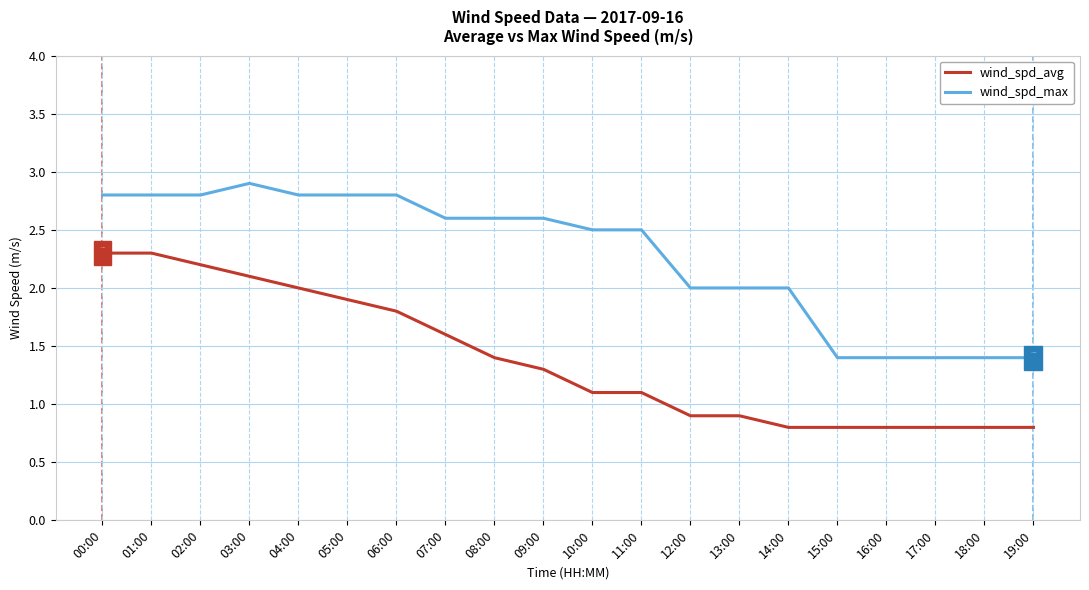

What is the total value across all series at 18:00?

2.2